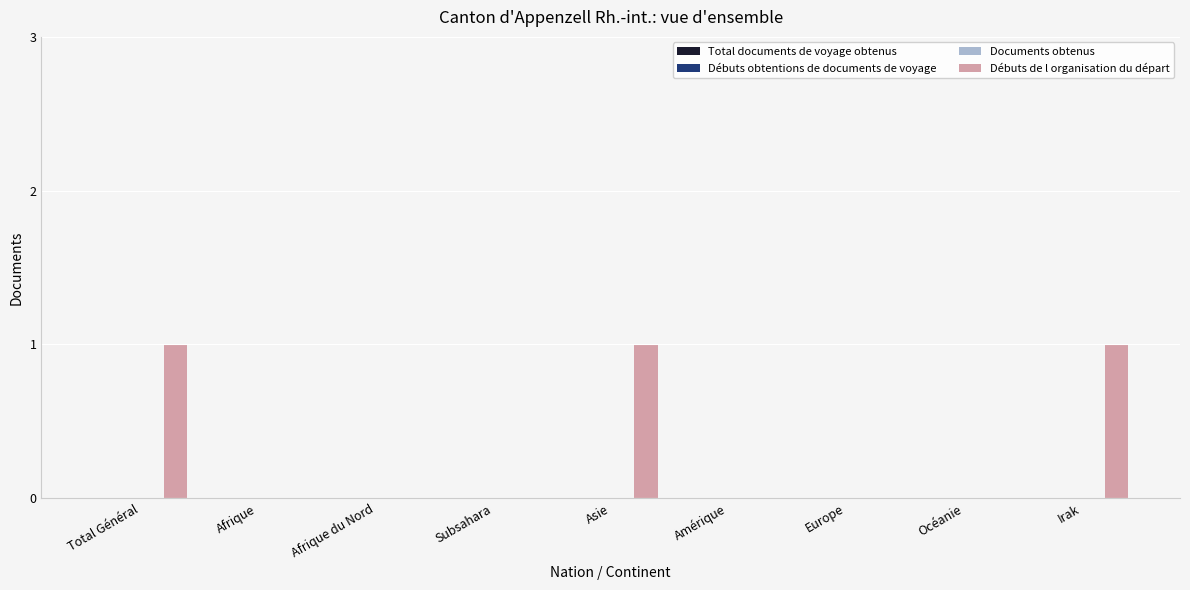

What is the sum of all values?

3